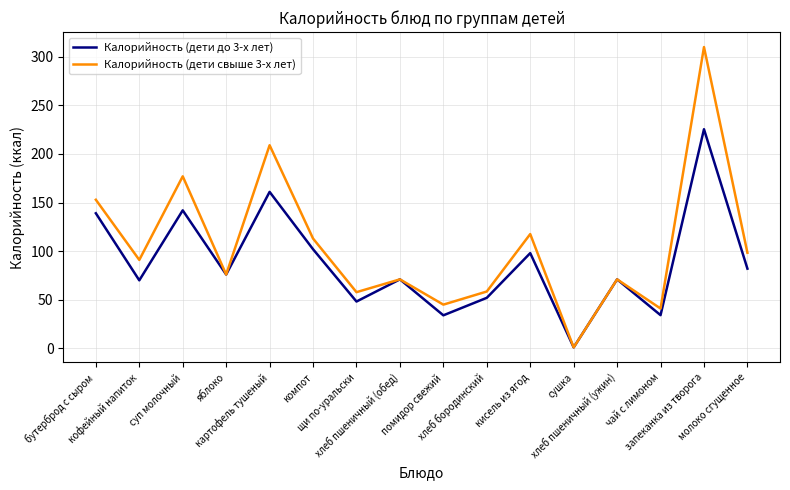

At which label does Калорийность (дети свыше 3-х лет) reach its minimum?

сушка